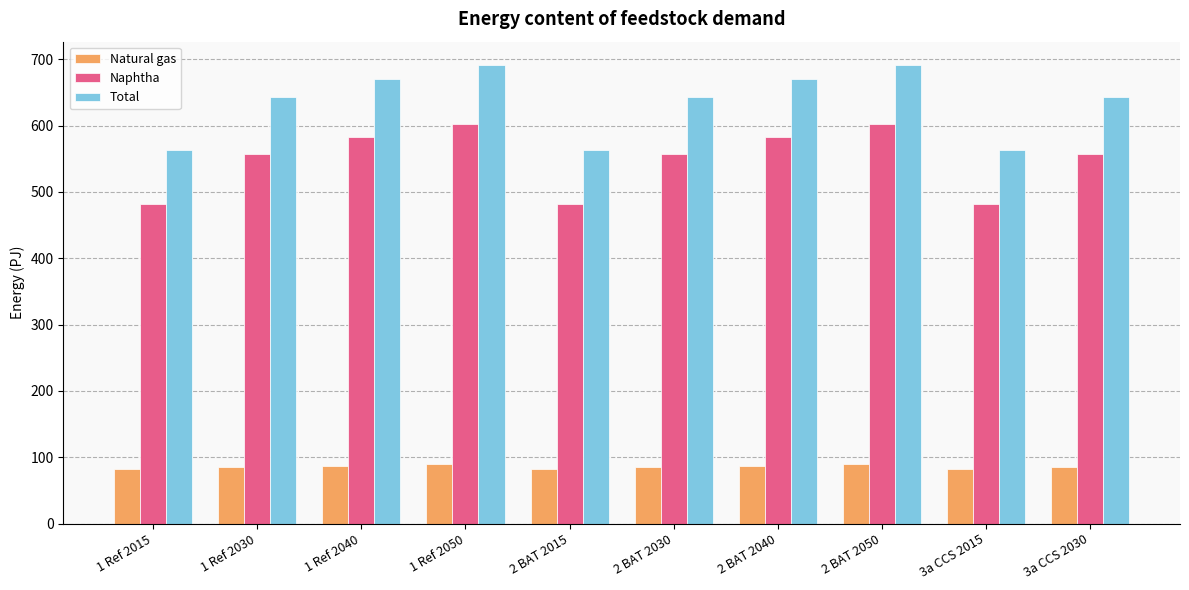

How many groups of bars are there?

10